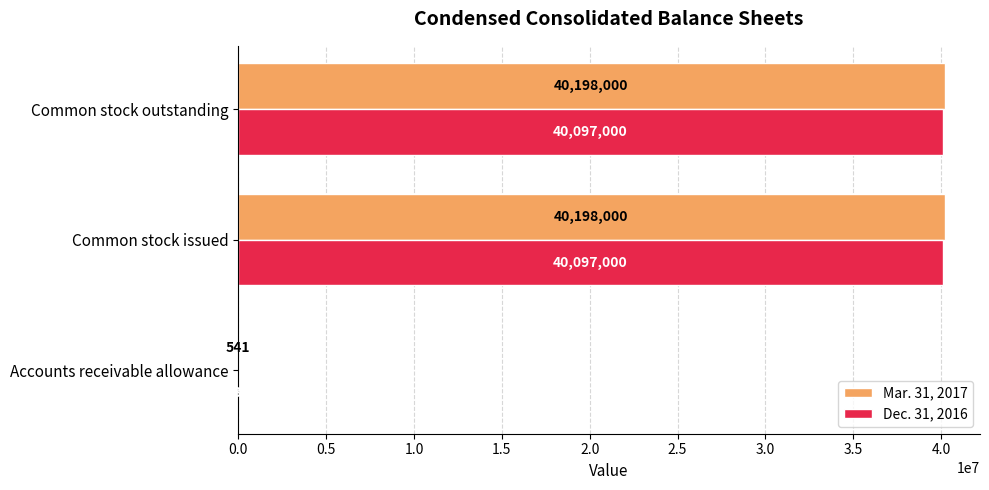

Which series has the largest total across all categories?

Mar. 31, 2017